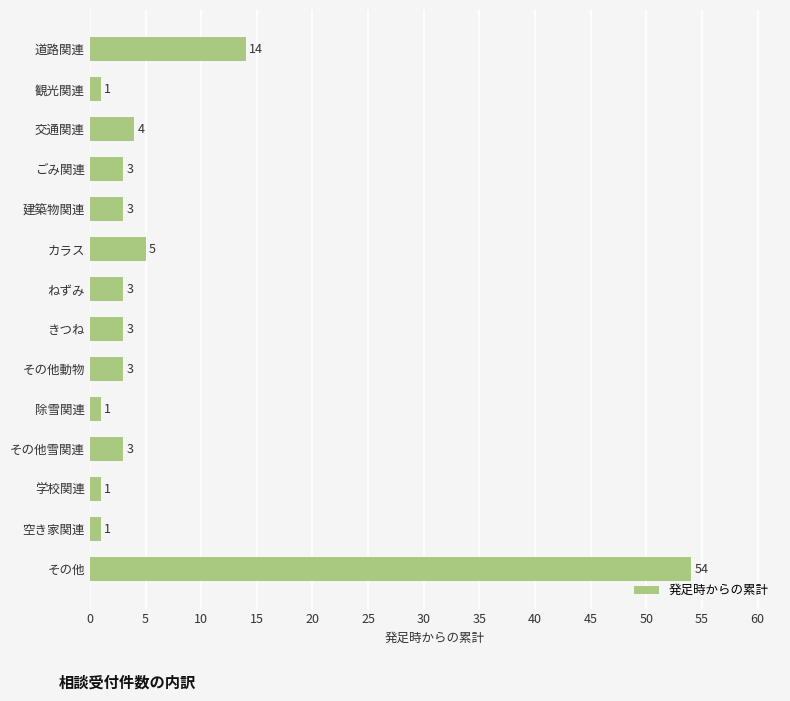

How many distinct data groups are displayed?

1